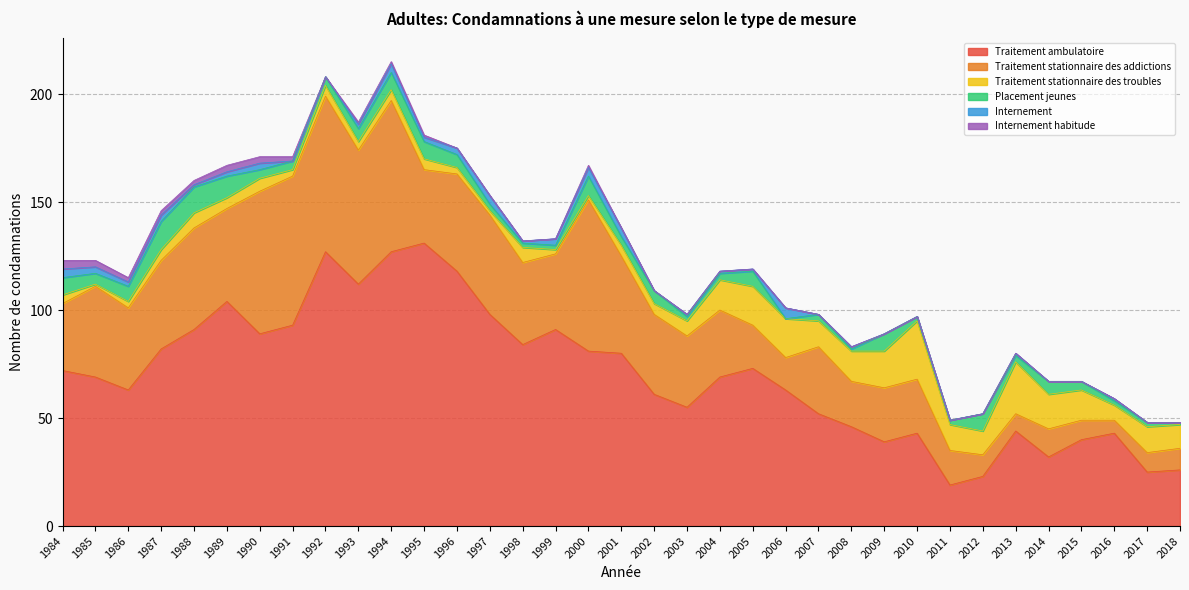

Which has a higher value, 2010 or 2007?

2007